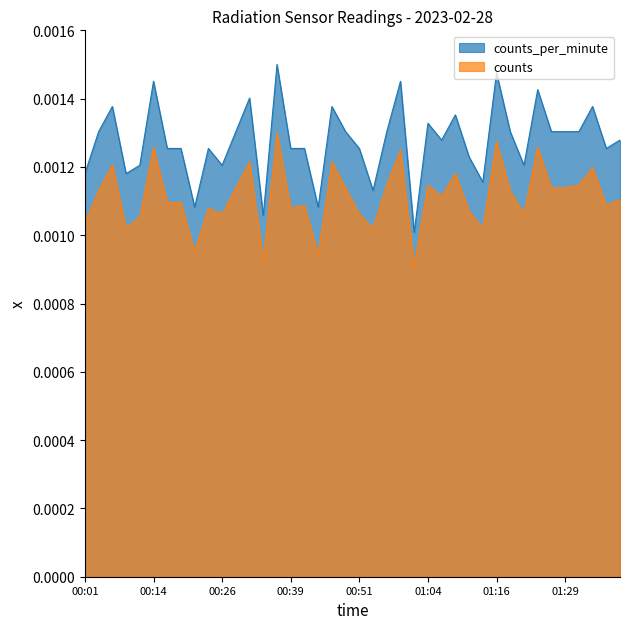

How many interior local peaks does the counts series have?

13